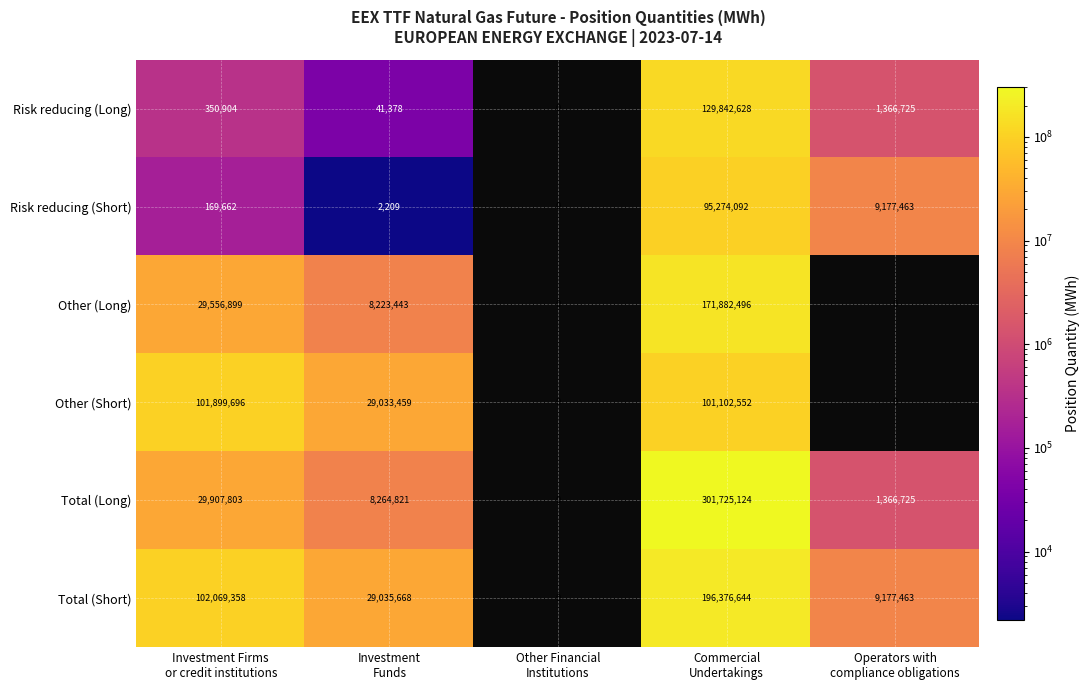

Which series changed the most between Investment Firms
or credit institutions and Commercial
Undertakings?

Total (Long)